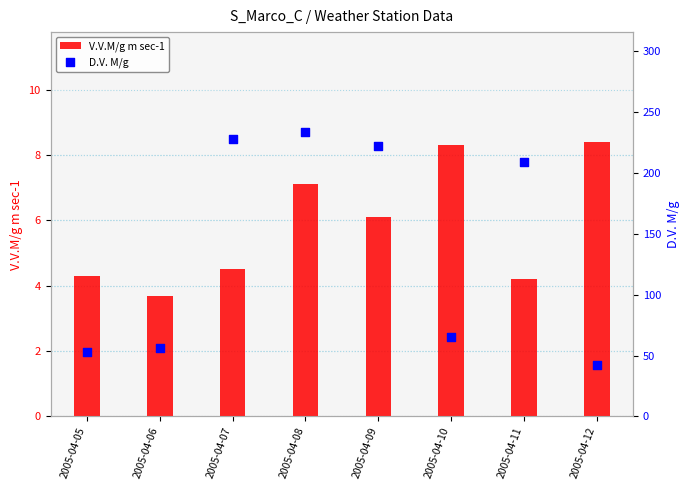

Which series contains the highest Y value?

D.V. M/g